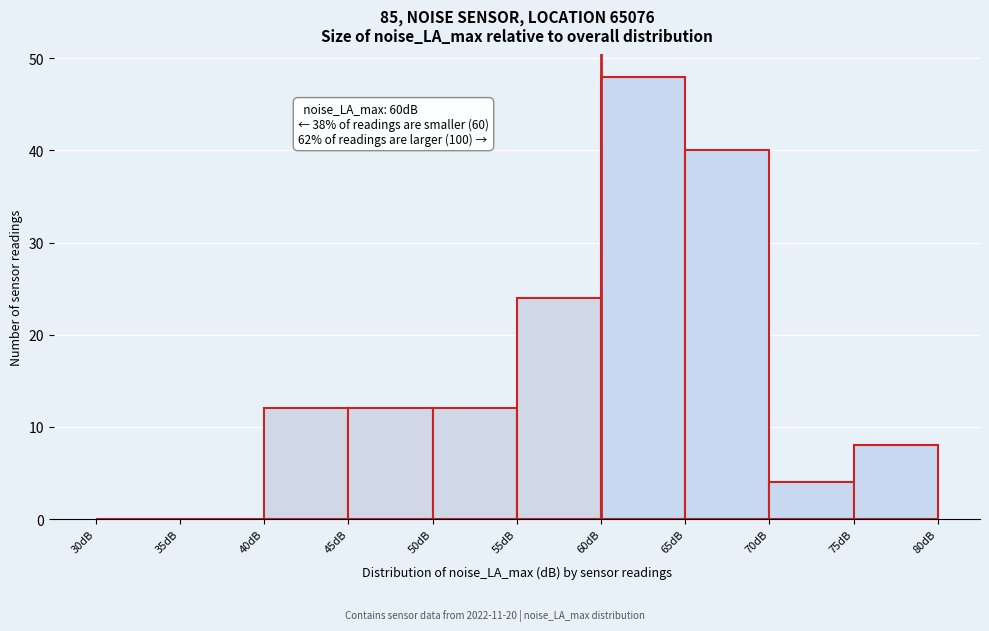

Over which range of the x-axis is the bar tallest?

60 to 65